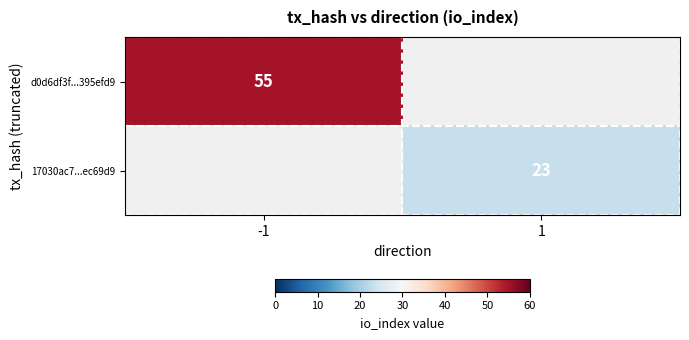

True or false: 17030ac7...ec69d9 has a value of 13 at 1.

False